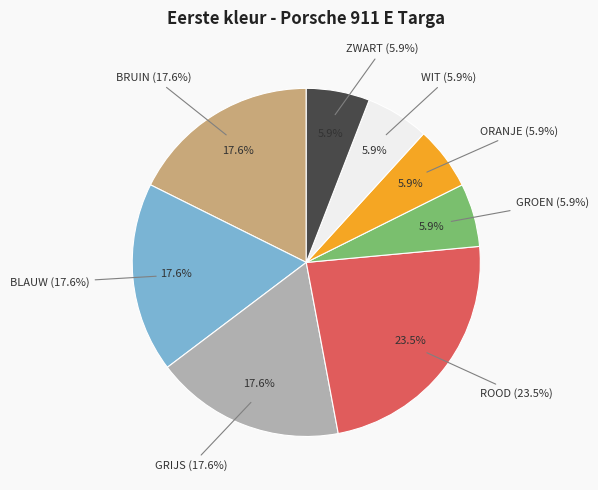

Is the sum of ZWART and GROEN greater than half?

No